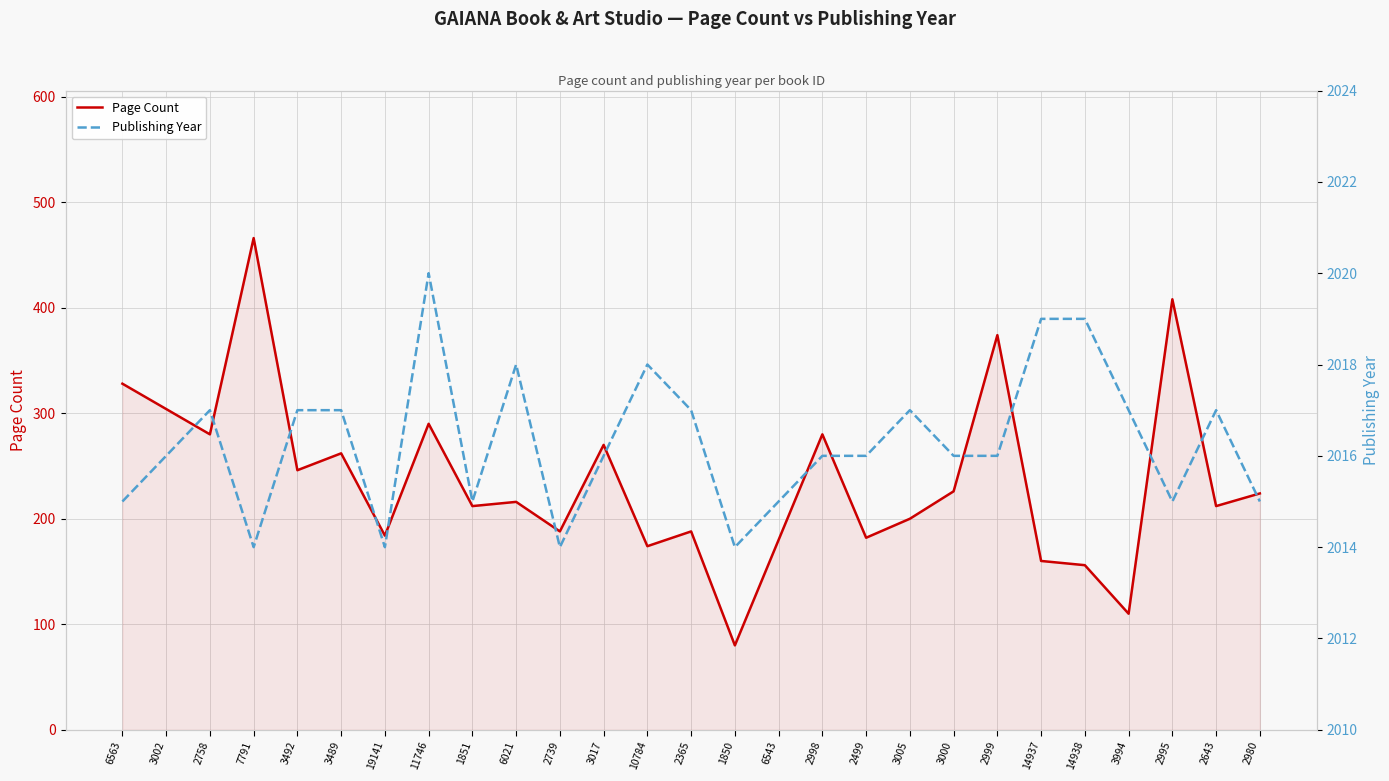

Where is Page Count nearest to the value 273?

3017